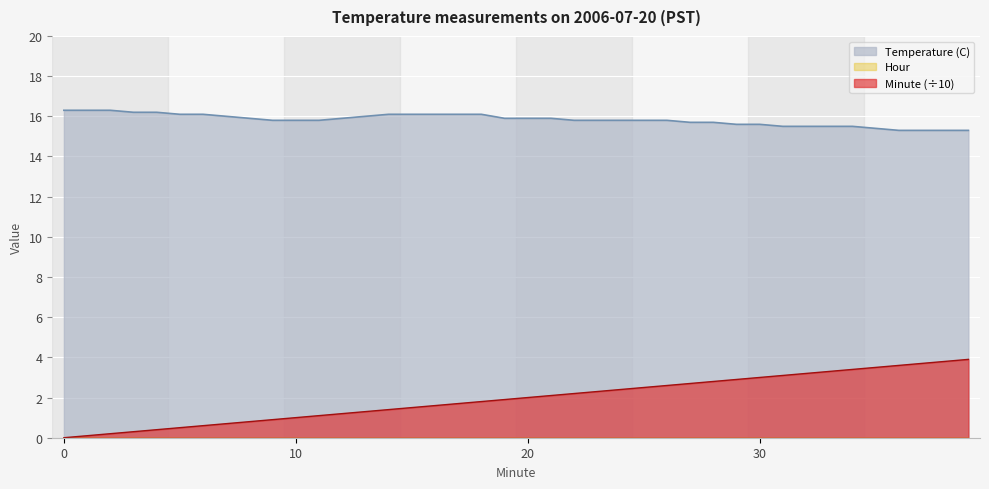

True or false: Temperature (C) and Minute cross at least once.

False